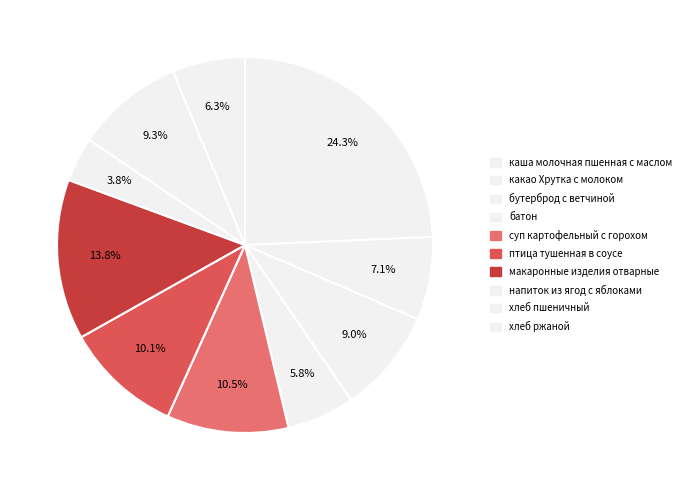

Is it true that напиток из ягод с яблоками is 4% of the pie?

True